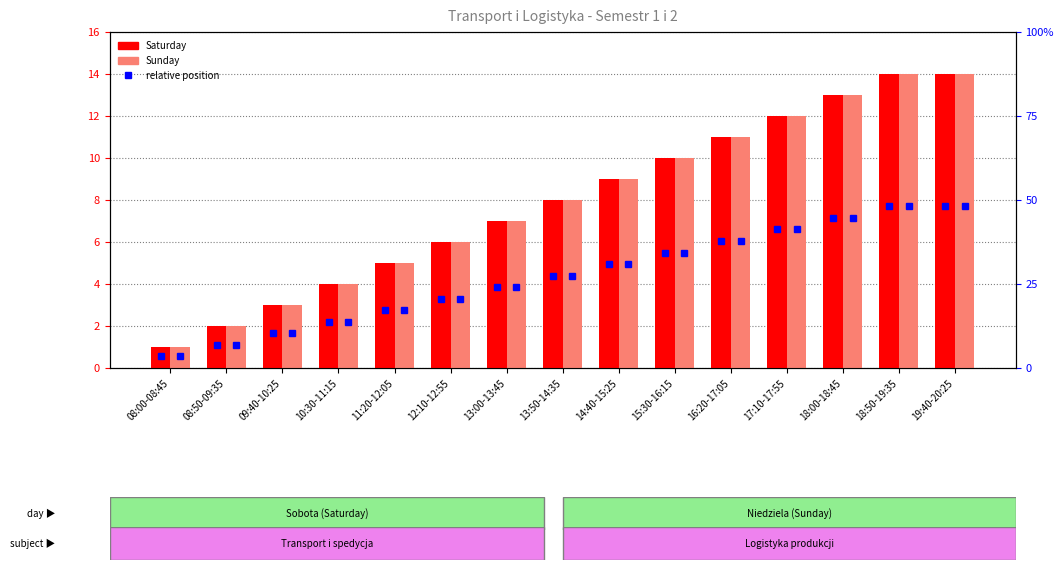

Read the Sunday value at 17:10-17:55.

12